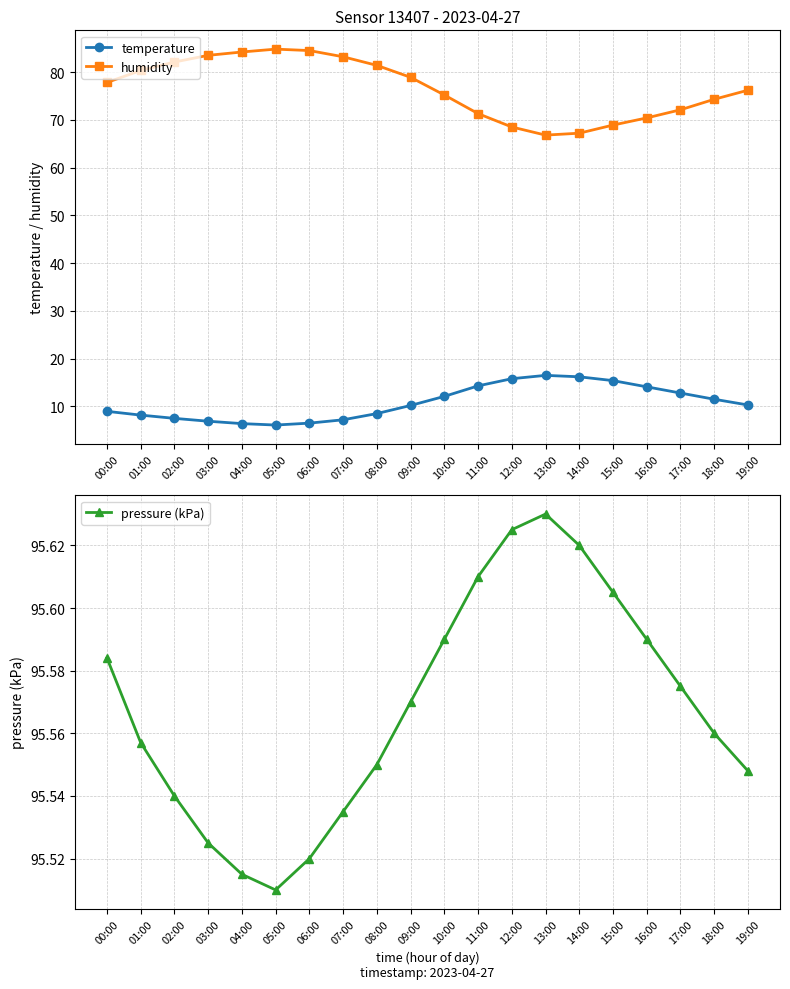

At how many categories does at least one series exceed 56?

20